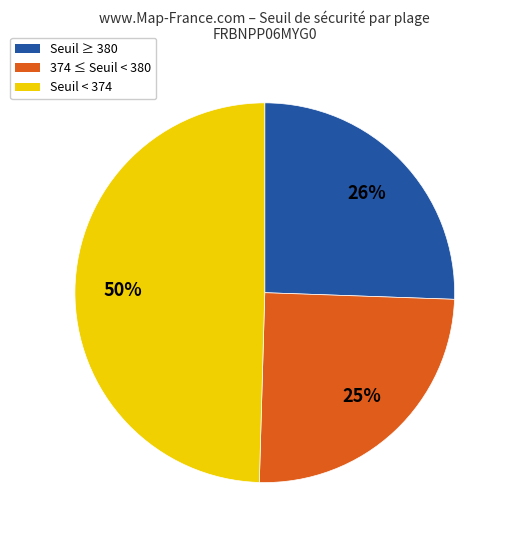

To the nearest percent, what is the difference between the largest and smallest slice percentages?

25%